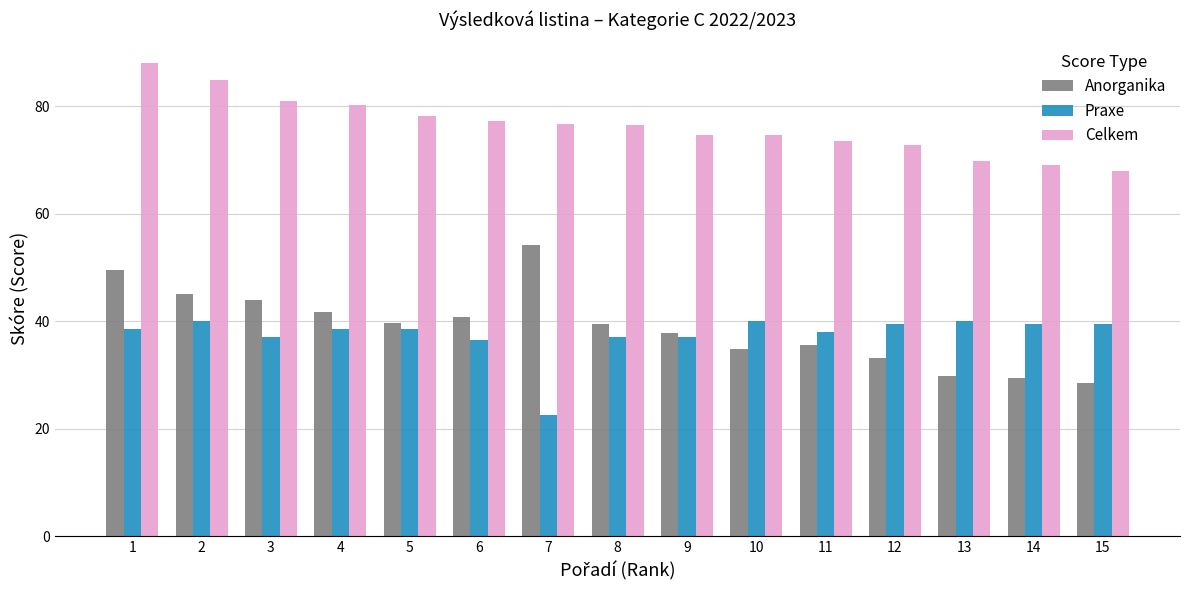

What is the spread (max minus min) of values at 3?

44.0